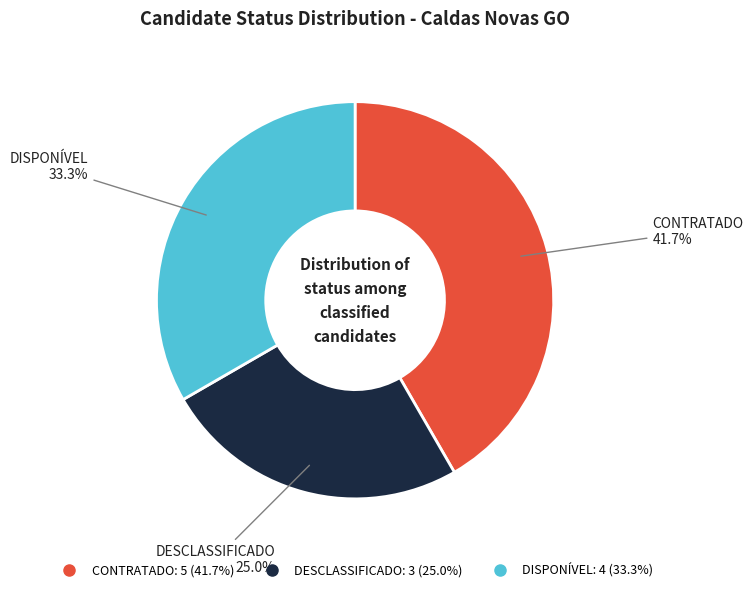

Which slice is the largest?

CONTRATADO